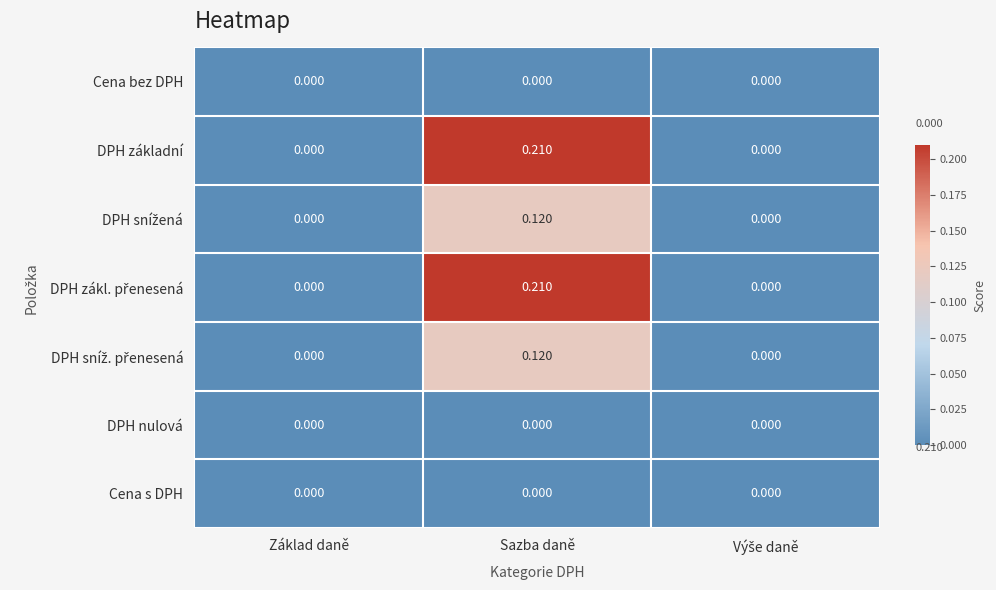

At which category is the sum across all series the highest?

Sazba daně